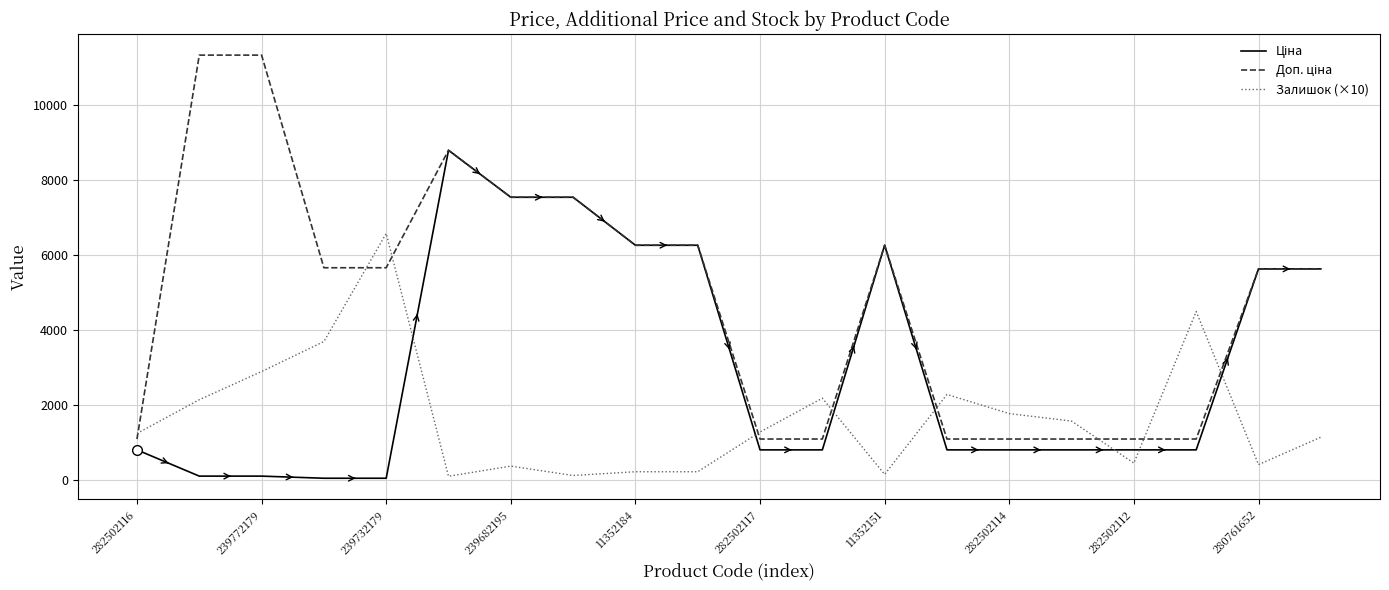

What is the total value across all series at 282502117?

3204.8